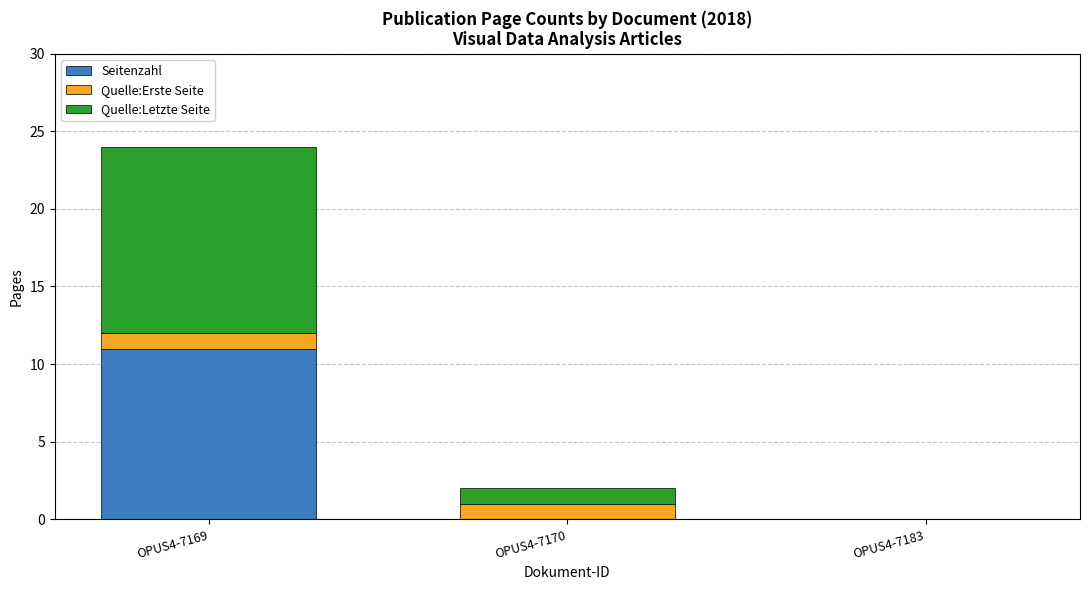

What is the highest value of the Seitenzahl series?

11